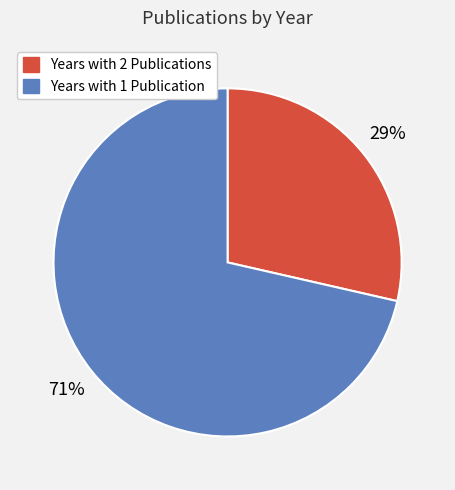

Between Years with 1 Publication and Years with 2 Publications, which is larger?

Years with 1 Publication